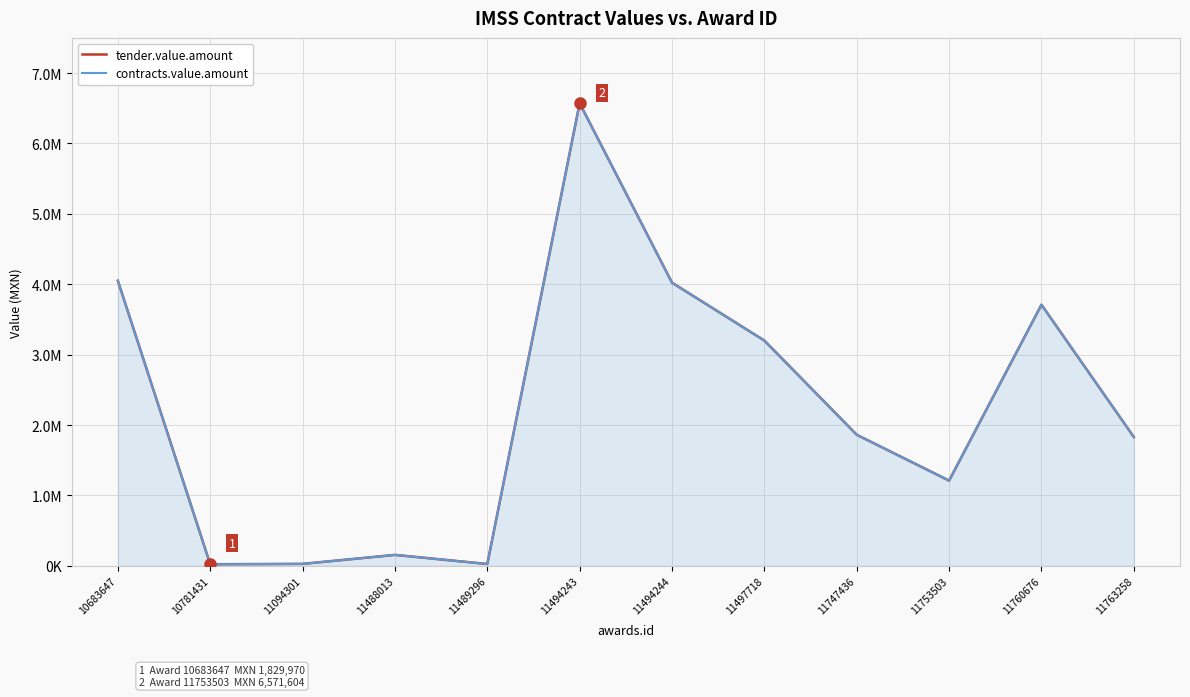

What is the sum of all tender.value.amount values?

26686626.7